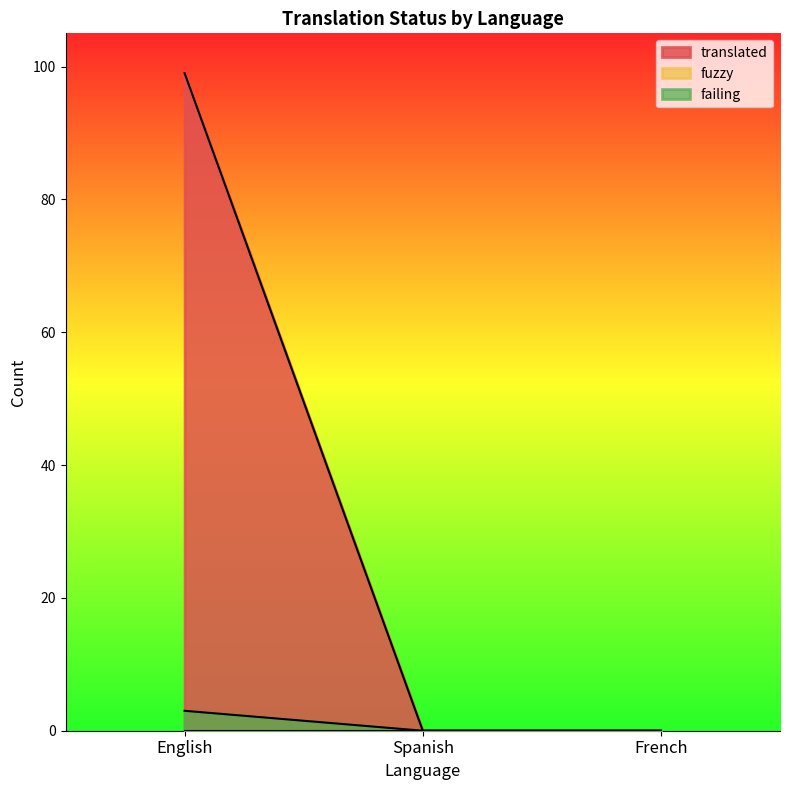

The failing series shows 2 at Spanish. True or false?

False